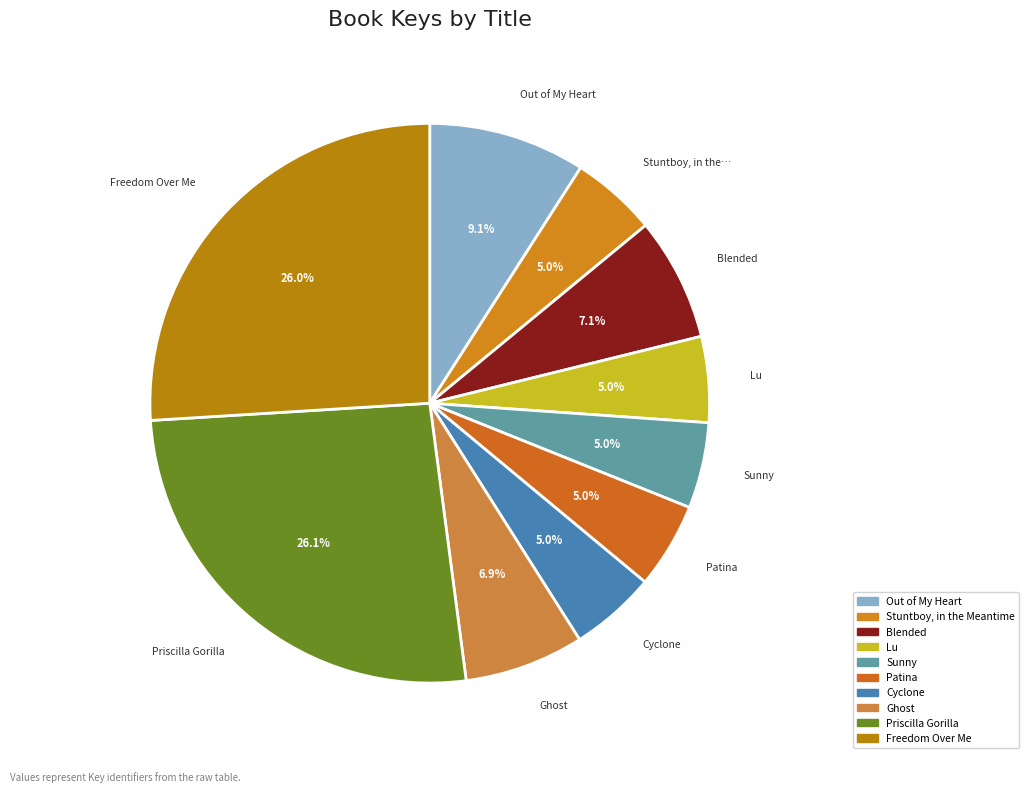

Which slice is the largest?

Priscilla Gorilla